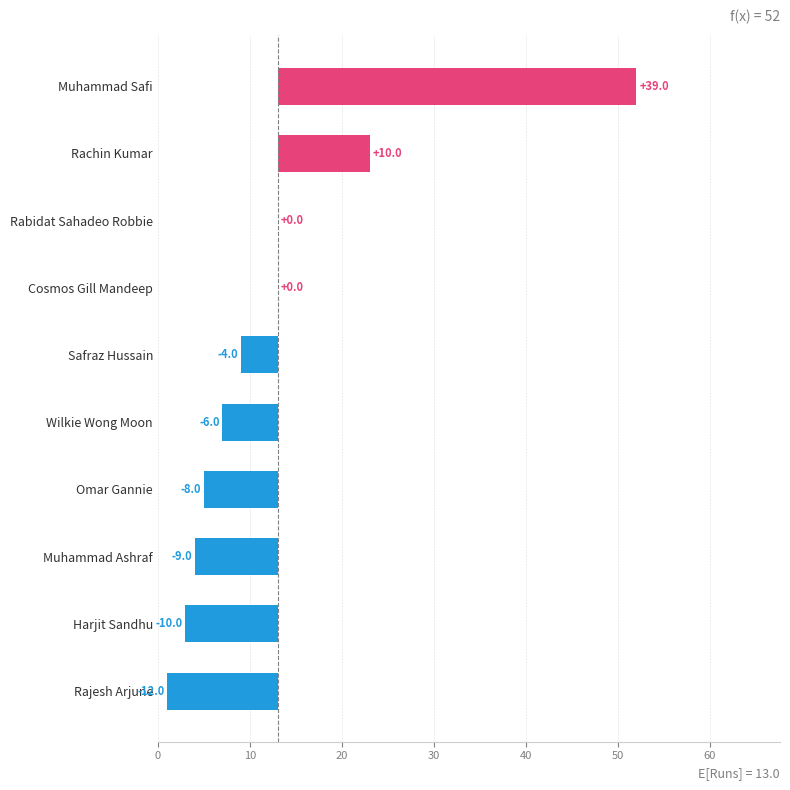

How many negative values are there?

6